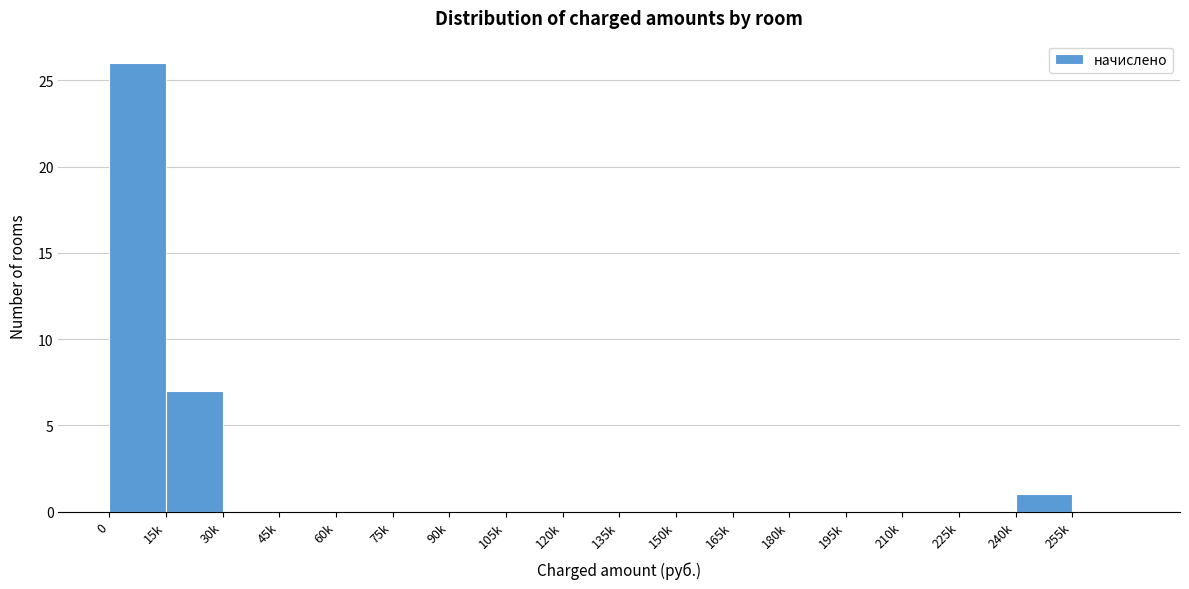

Reading left to right, what are all the values shown in this chart?

0=26	15k=7	30k=0	45k=0	60k=0	75k=0	90k=0	105k=0	120k=0	135k=0	150k=0	165k=0	180k=0	195k=0	210k=0	225k=0	240k=1	255k=0